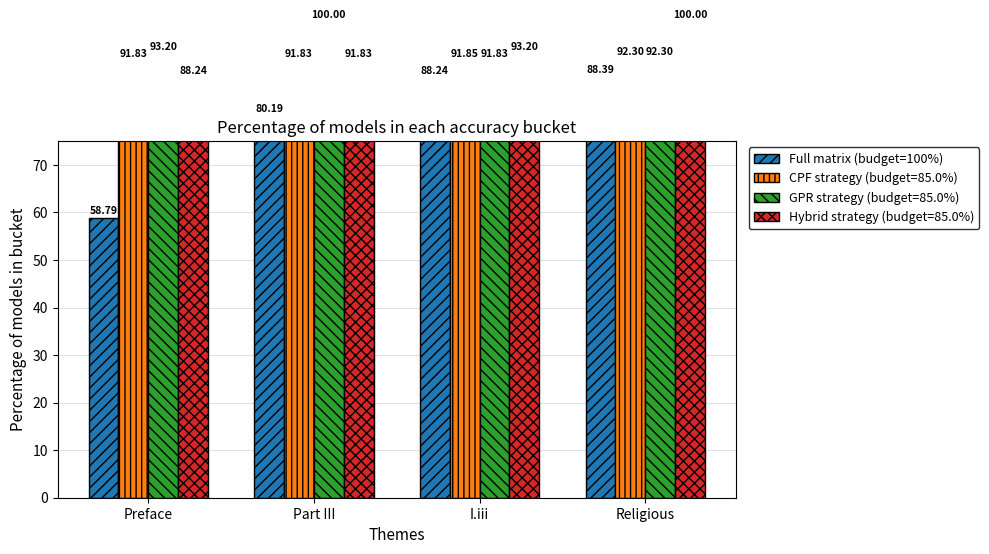

Which category has the lowest value across all series?

Preface